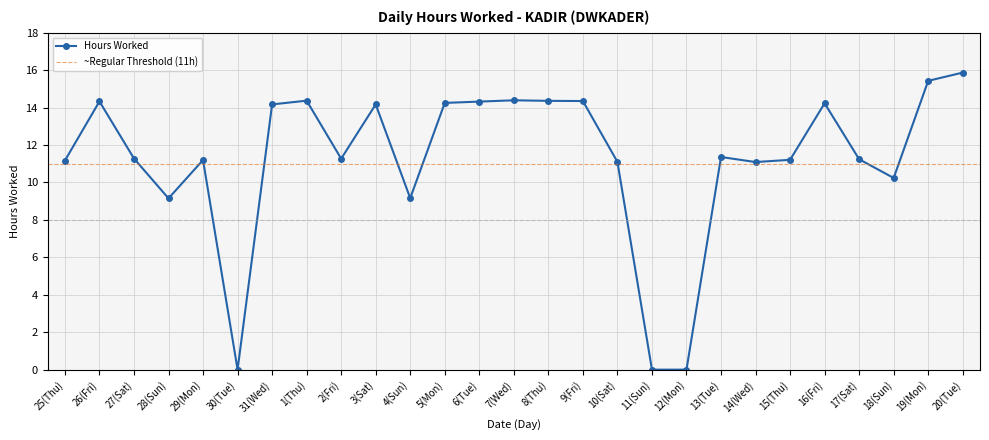

What is the label of the 1st point from the left?

25(Thu)